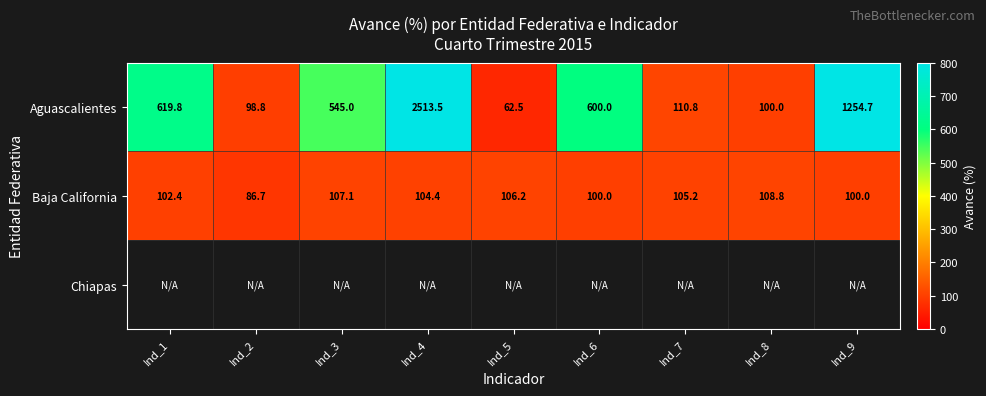

What is the average value of the Aguascalientes series?

656.1